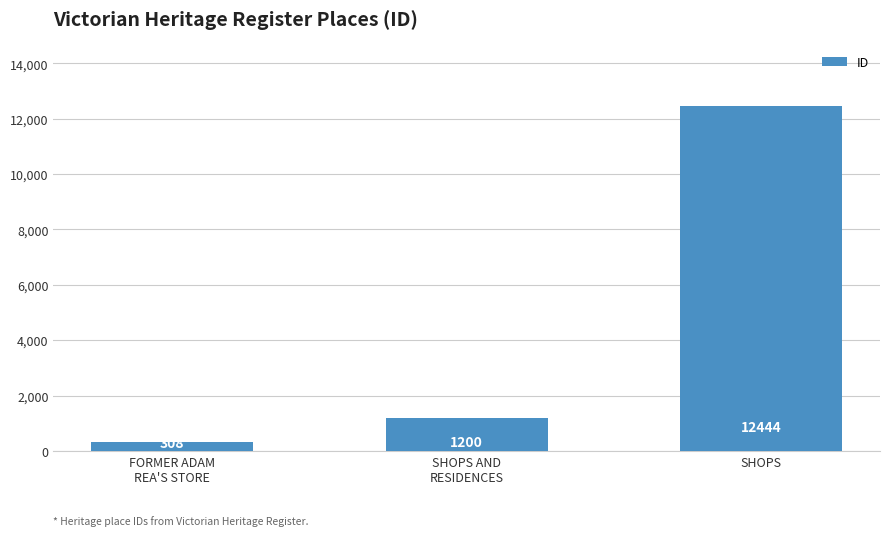

Reading left to right, extract all data points from this chart.

FORMER ADAM
REA'S STORE=308	SHOPS AND
RESIDENCES=1200	SHOPS=12444